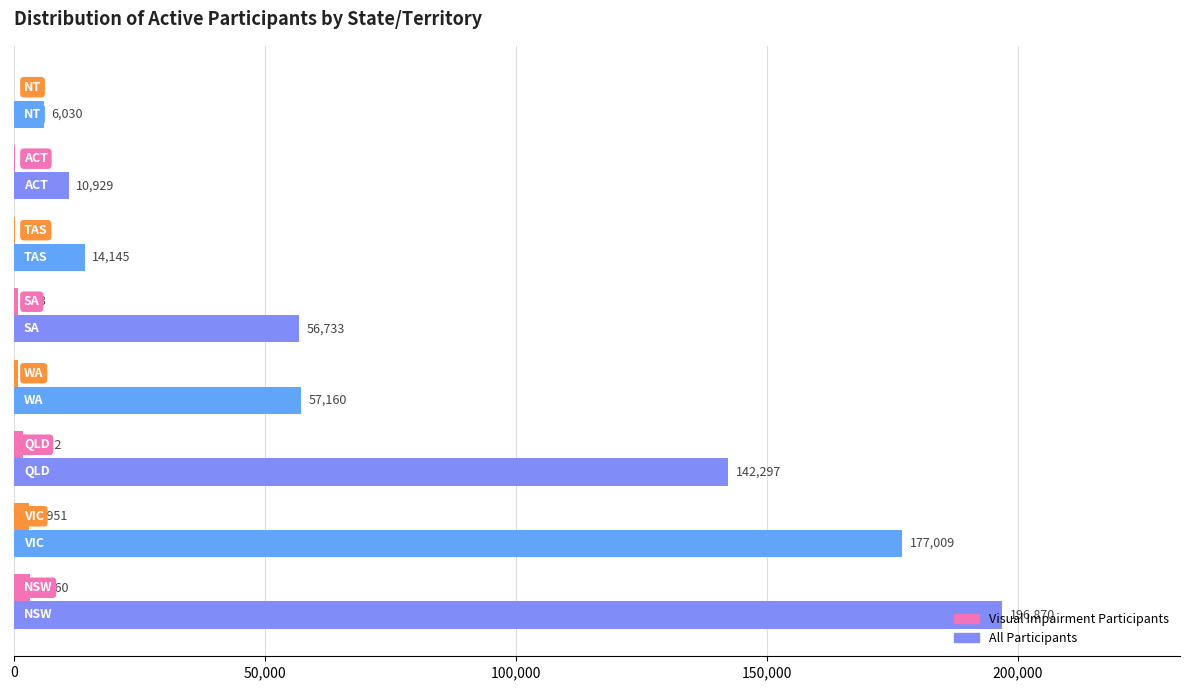

What is the sum of all Visual Impairment Participants values?

10307